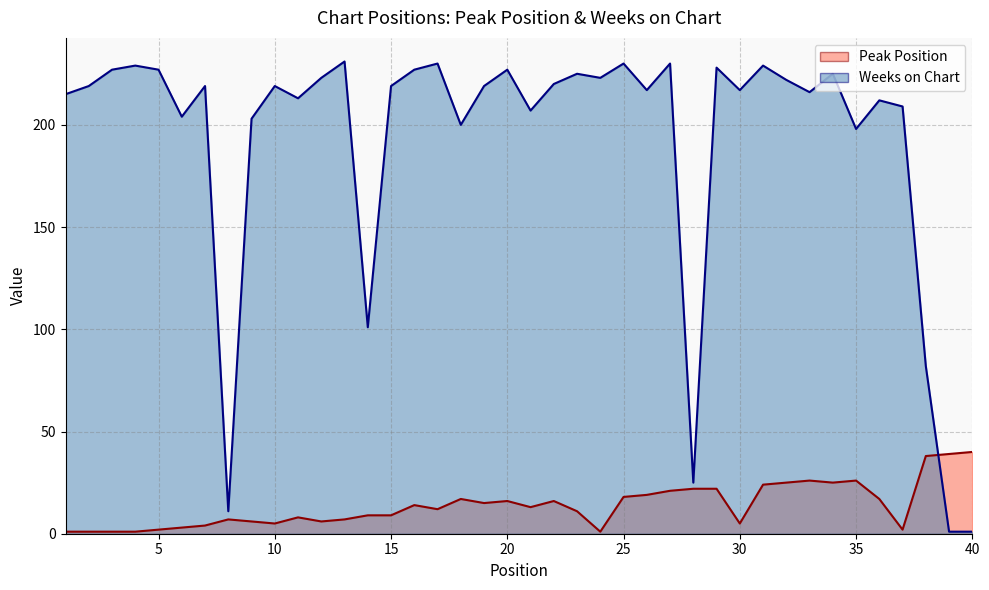

Does the chart have visible grid lines?

Yes